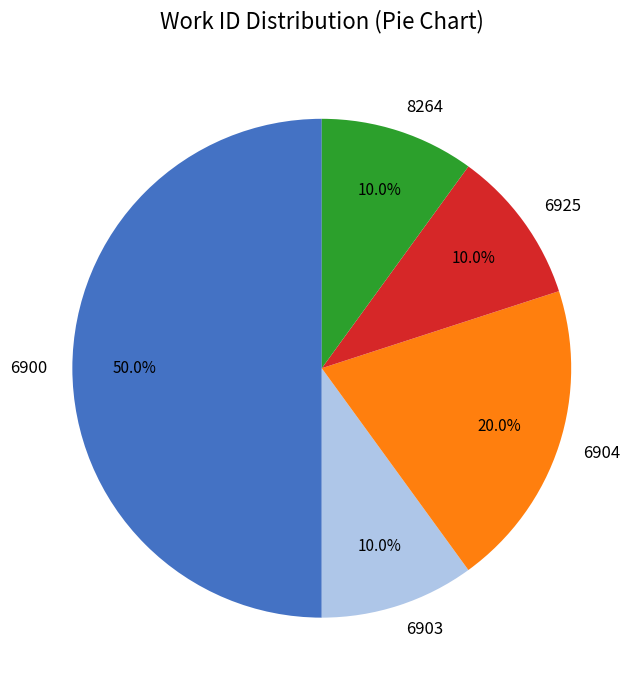

Count the number of slices in the pie.

5